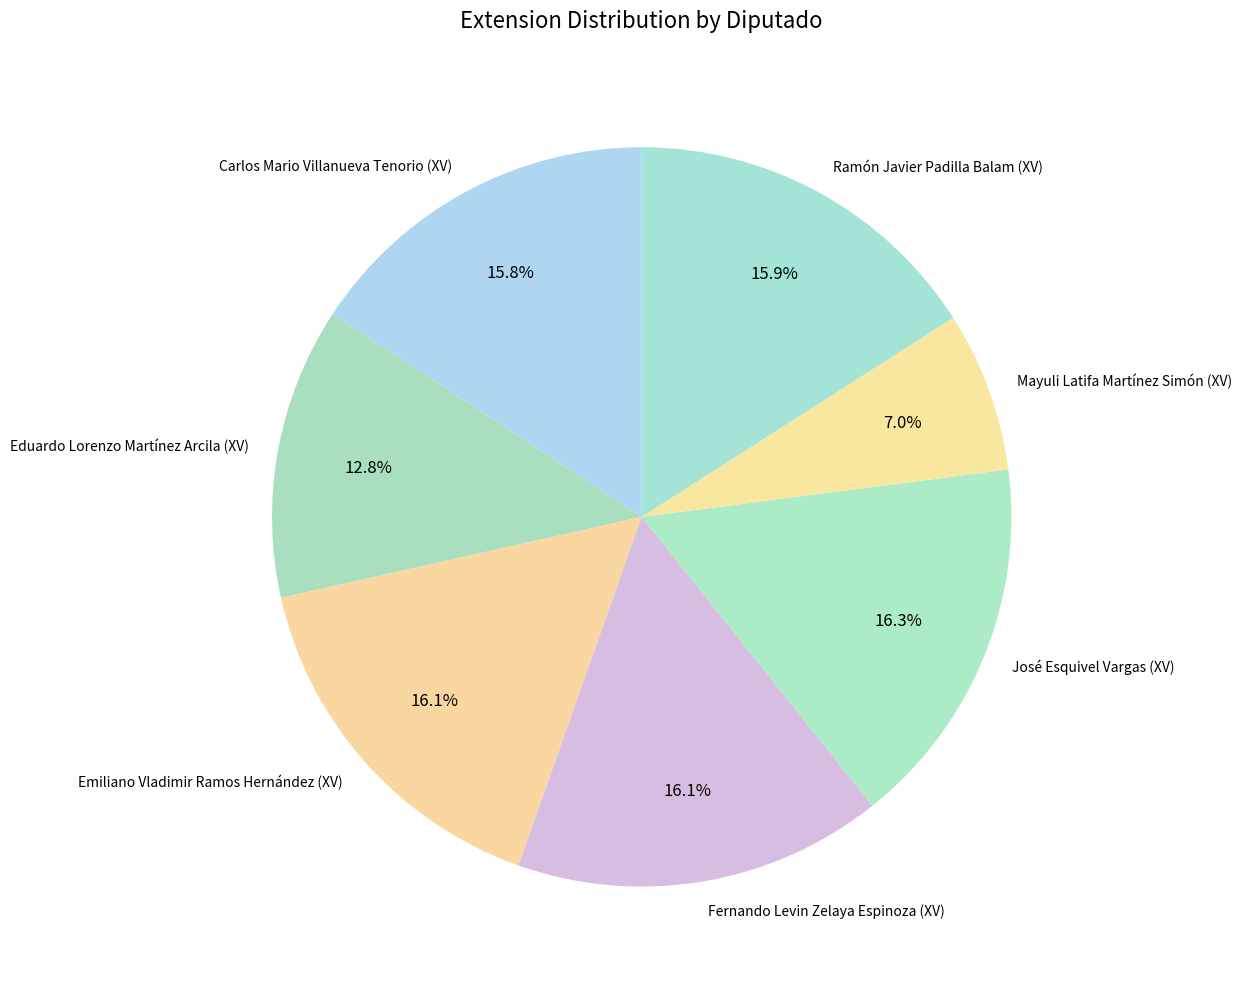

Count the number of slices in the pie.

7